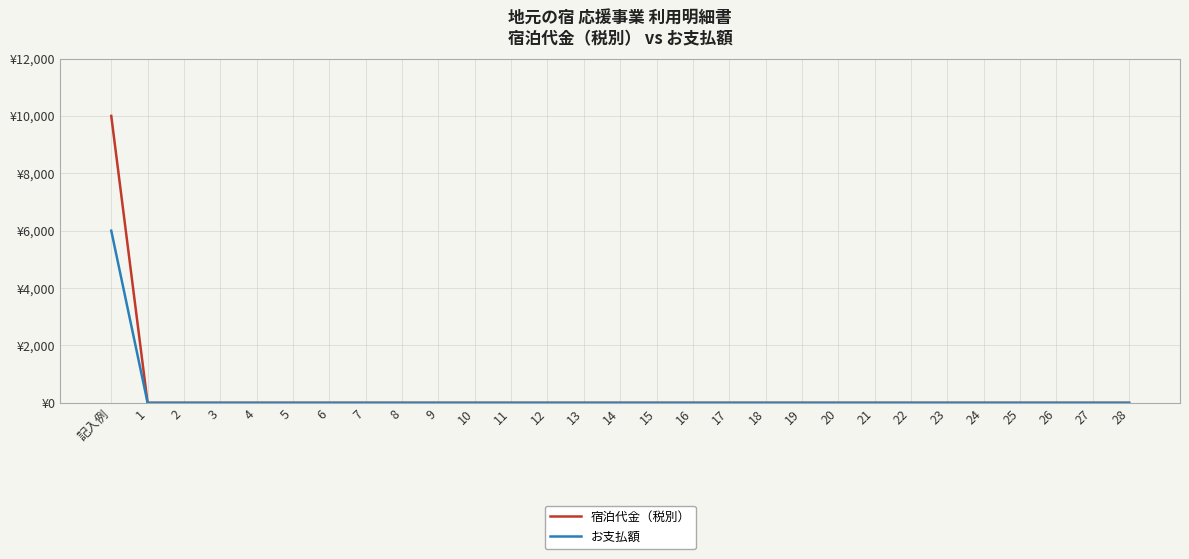

What is the maximum value shown in the chart?

10000